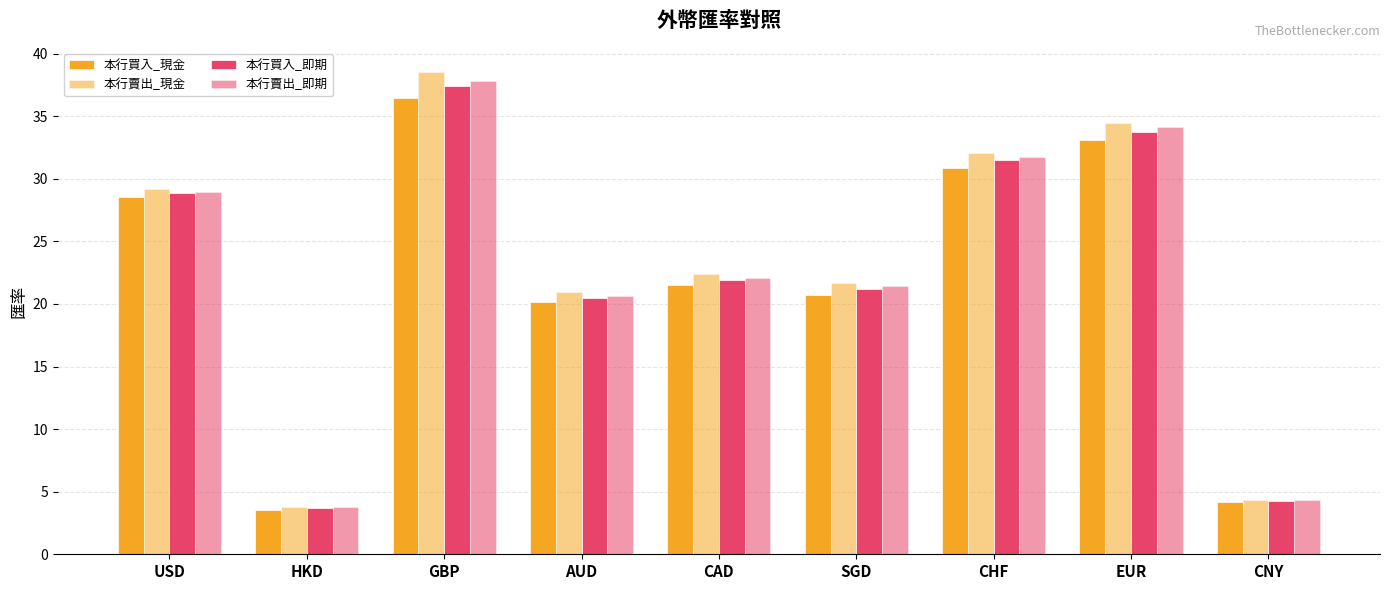

What position from the left is CNY?

9